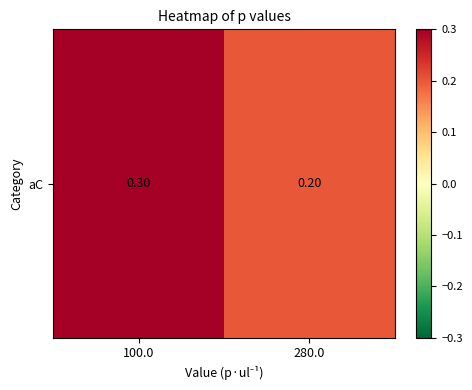

List the labels in order of value, smallest first.

280.0, 100.0